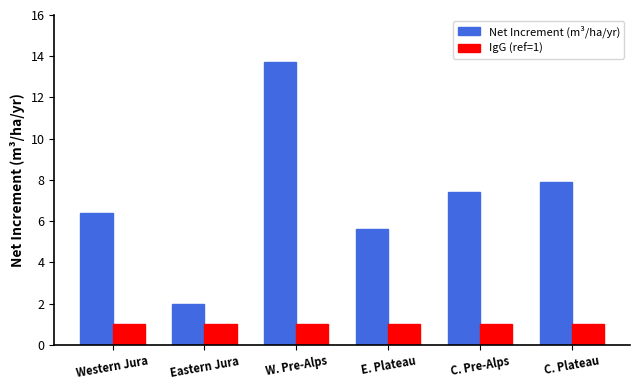

At C. Pre-Alps, list the series in order from largest to smallest.

Net Increment (m³/ha/yr), IgG (ref=1)